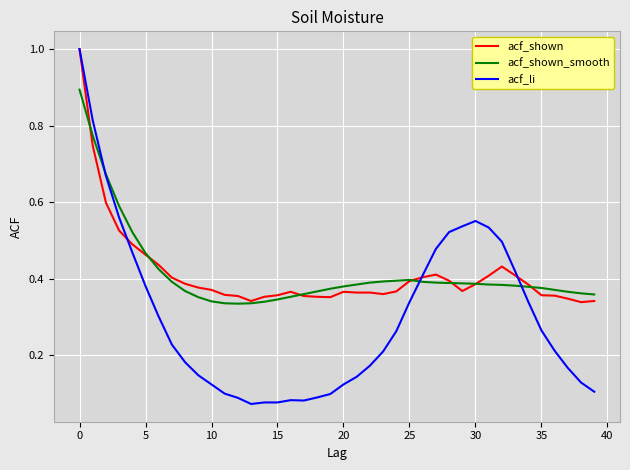

How many times do acf_li and acf_shown_smooth cross each other?

3